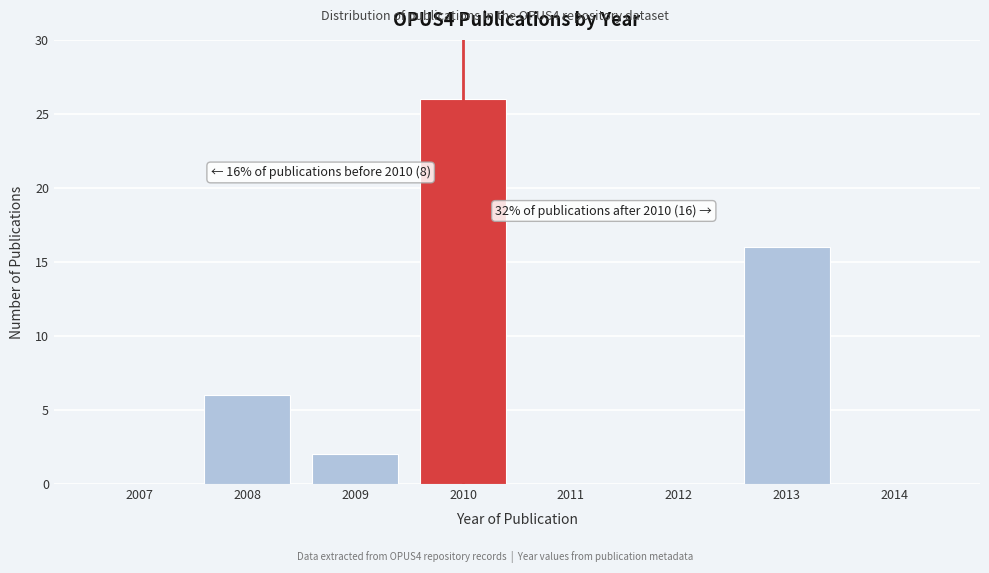

Reading left to right, what are all the values shown in this chart?

2007=0	2008=6	2009=2	2010=26	2011=0	2012=0	2013=16	2014=0